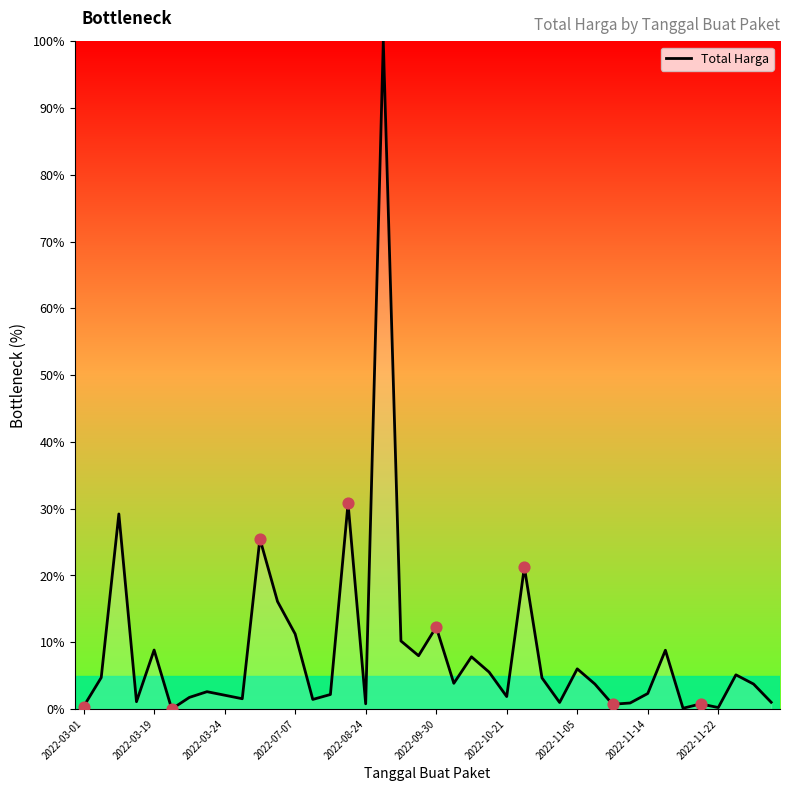

What is the greatest value displayed?

100.0